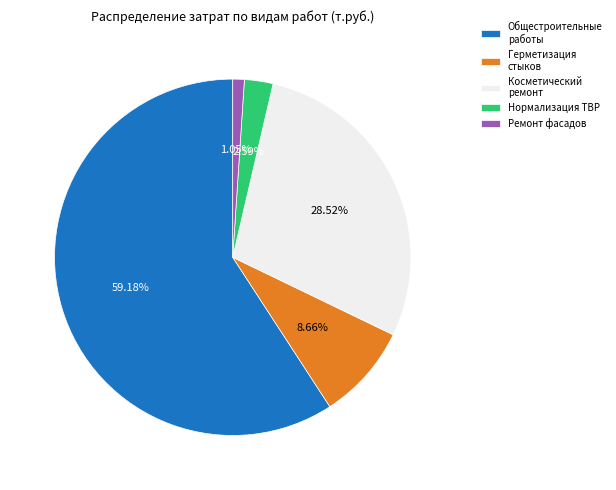

Which has a higher value, Нормализация ТВР or Ремонт фасадов?

Нормализация ТВР